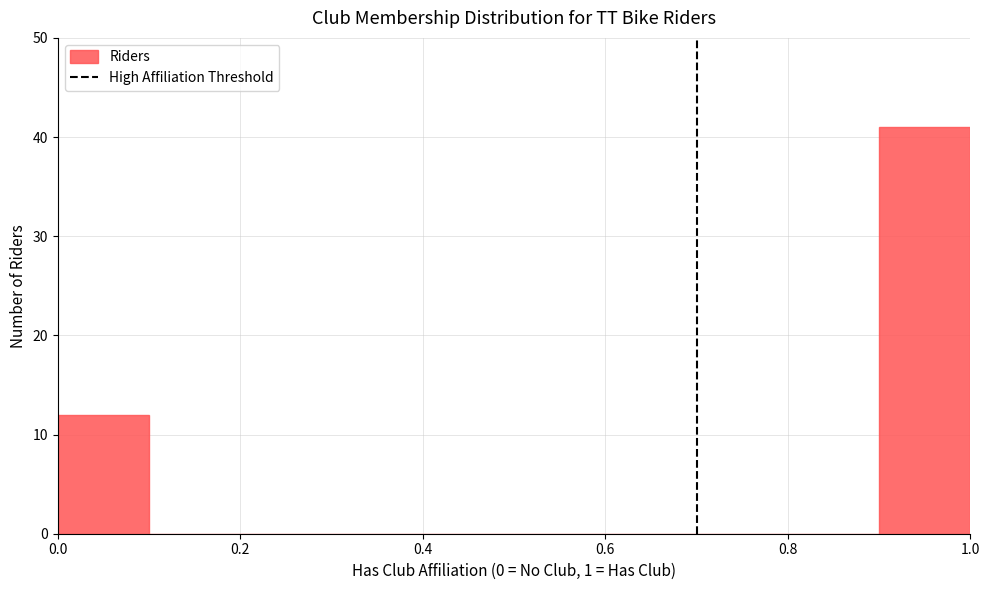

Which range on the x-axis has the tallest bar?

0.9 to 1.0